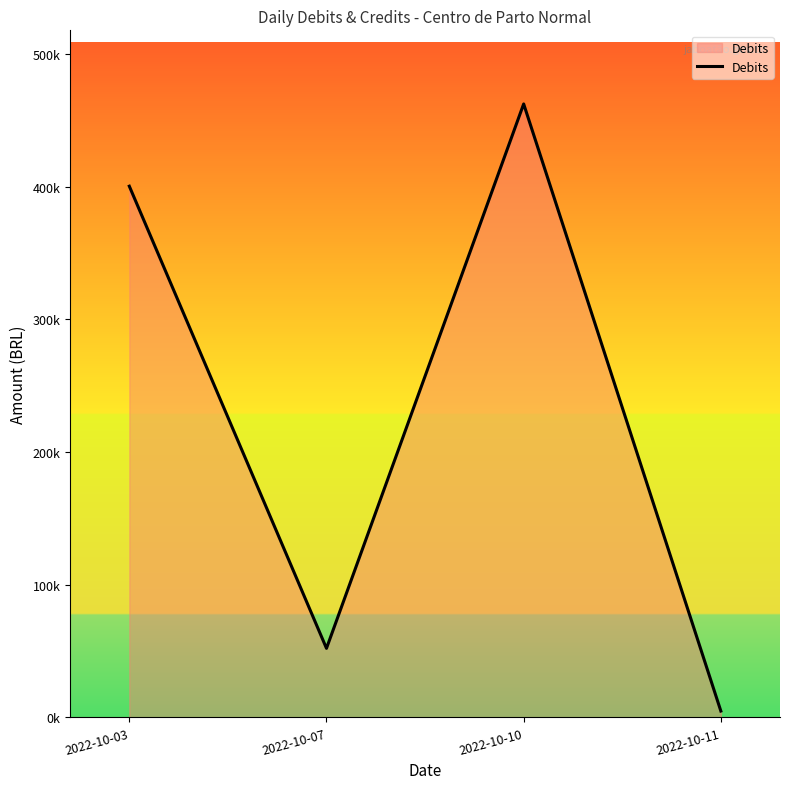

Reading right to left, transcribe all the data shown in this chart.

2022-10-11=4790.1	2022-10-10=462218.0	2022-10-07=52035.0	2022-10-03=400257.2